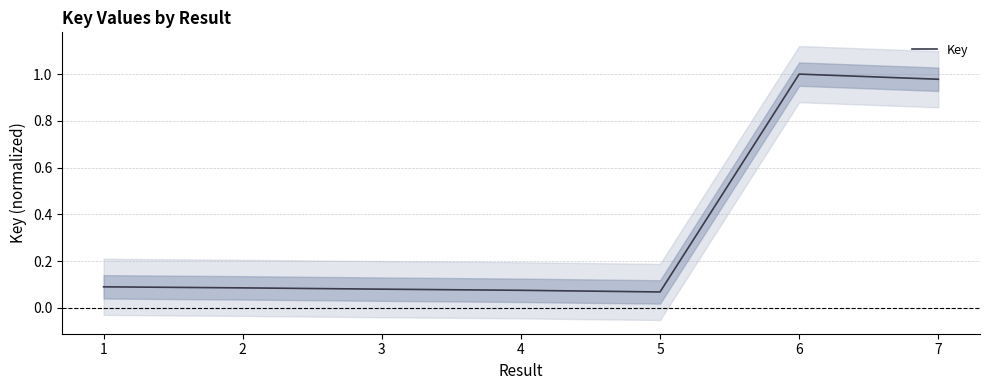

Reading left to right, what are all the values shown in this chart?

1=0.1	2=0.1	3=0.1	4=0.1	5=0.1	6=1.0	7=1.0